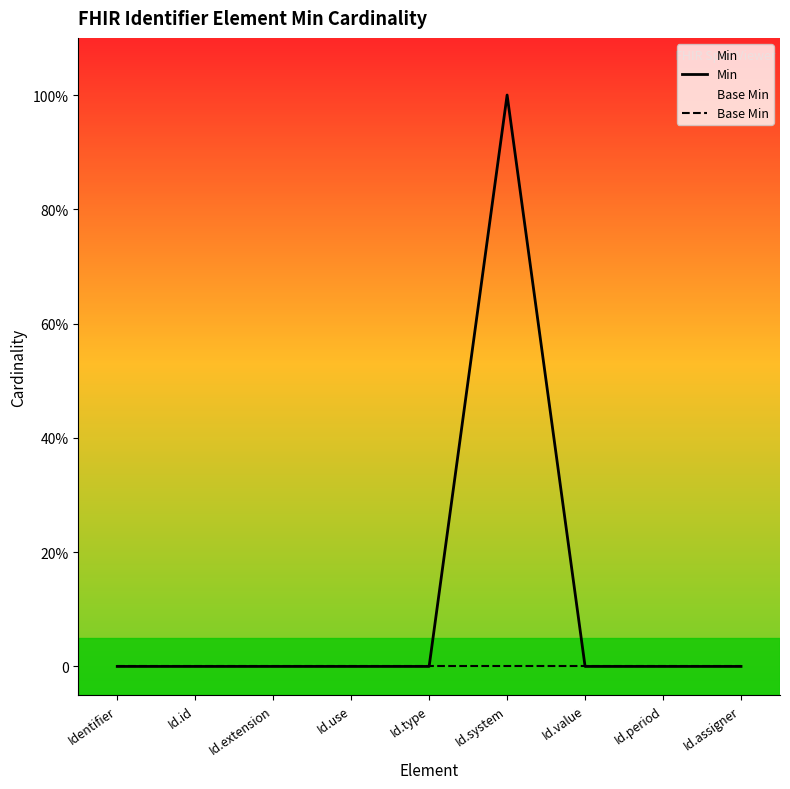

True or false: Min and Base Min intersect in this chart.

False